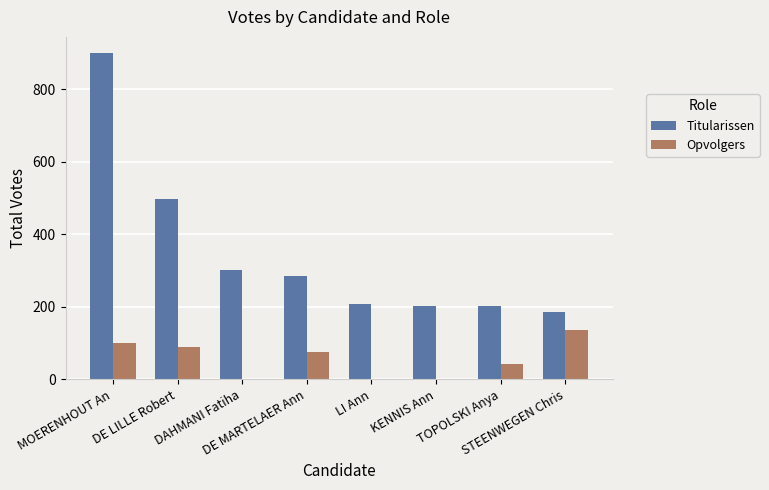

Which series has the largest total across all categories?

Titularissen